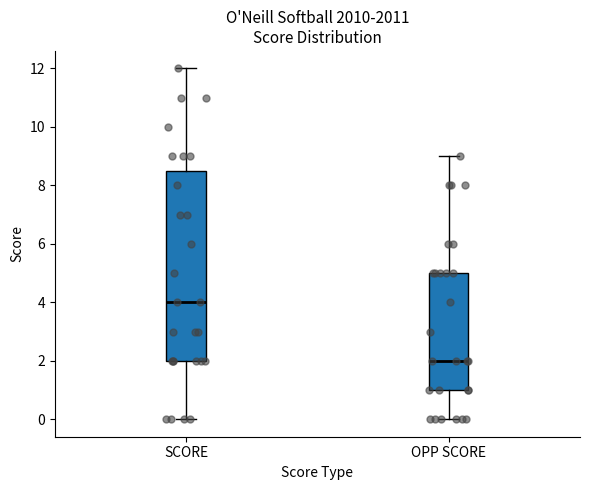

Reading left to right, read every box against the y-axis: the position of its median line, the range the box covers, and the ends of its whiskers. The values are not printed on the chart, so give them approximately, as read against the axis.

SCORE: median 4.0, box 2.0 to 8.6, whiskers 0.0 to 12.0
OPP SCORE: median 2.0, box 1.0 to 5.0, whiskers 0.0 to 9.0